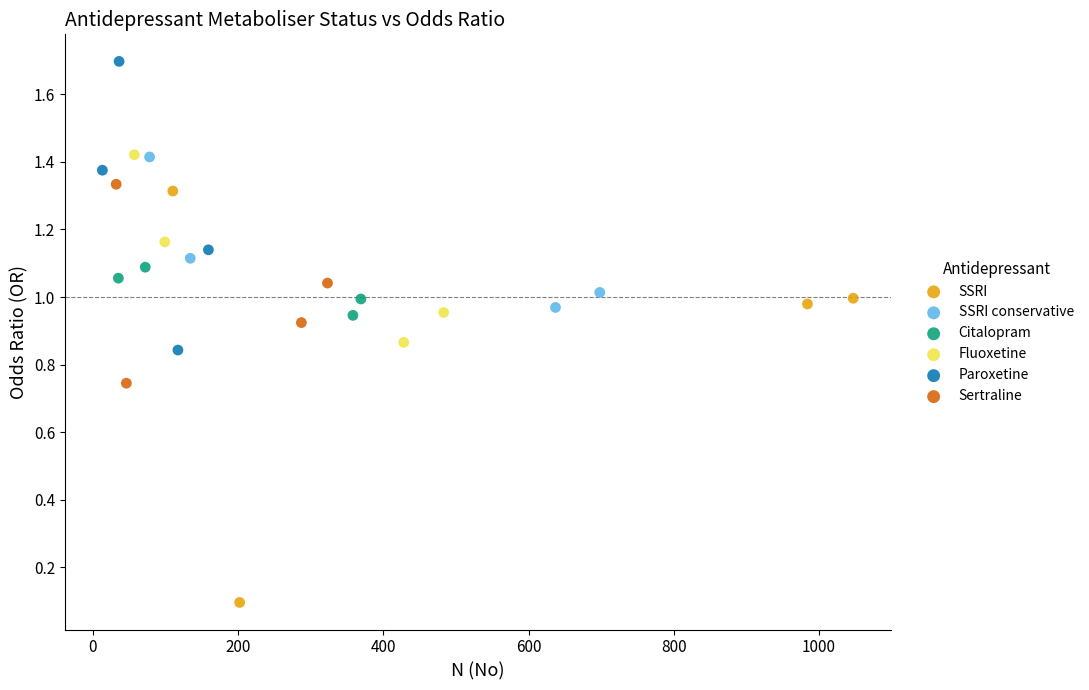

What are all the series names shown in the legend?

SSRI, SSRI conservative, Citalopram, Fluoxetine, Paroxetine, Sertraline